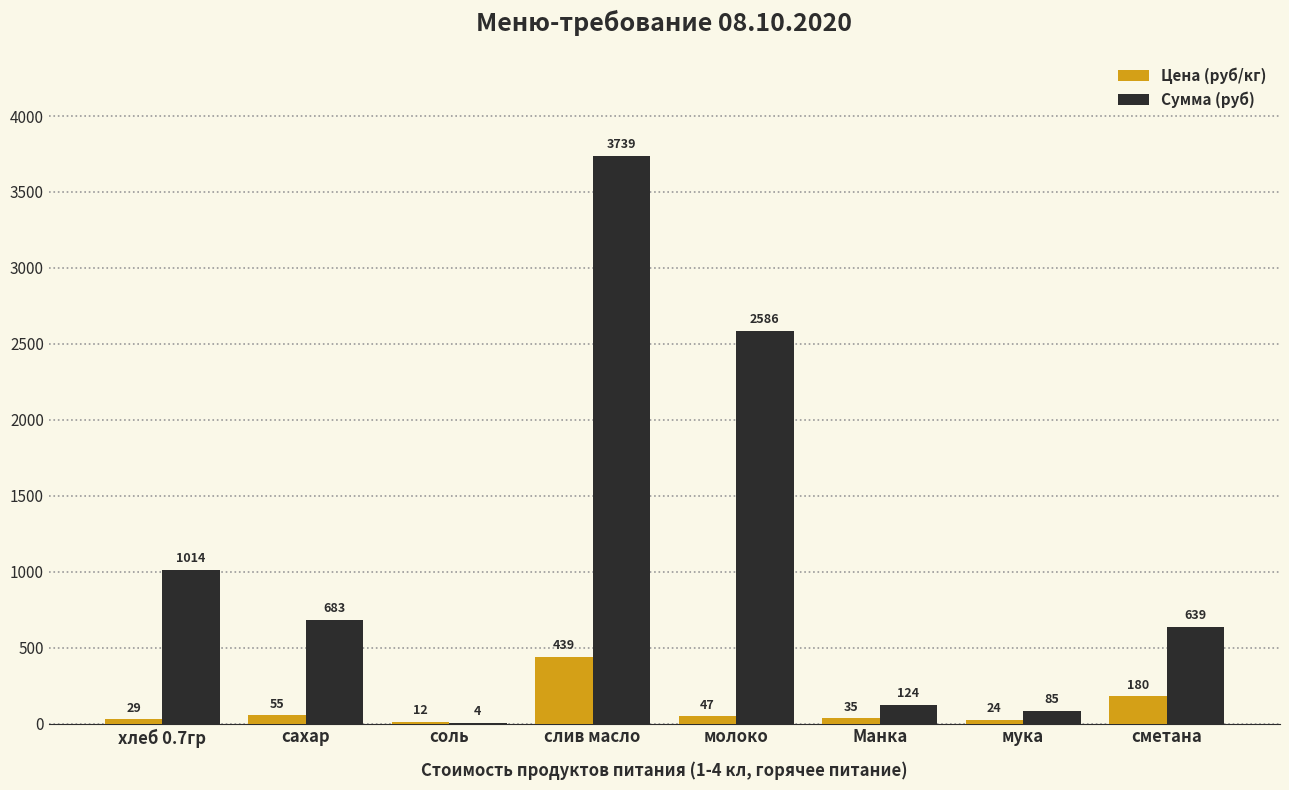

Read the Сумма (руб) value at сахар.

683.4